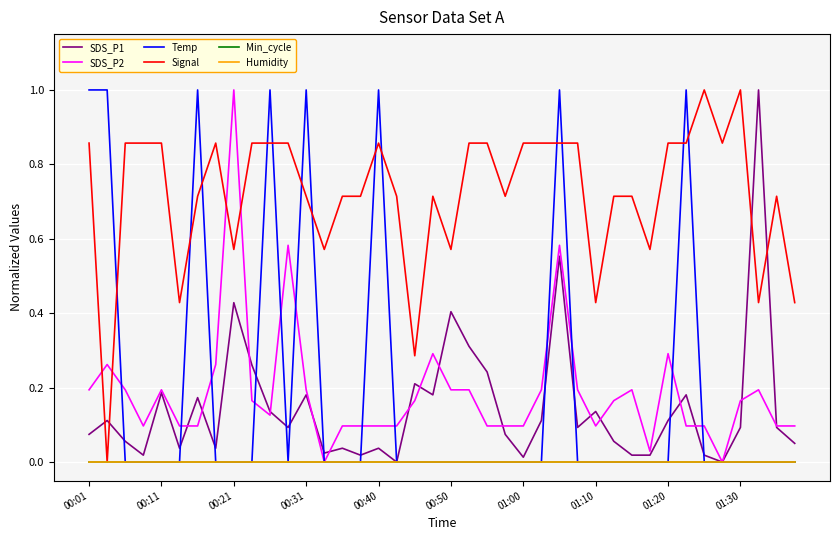

Does the chart display data point markers on the line(s)?

No